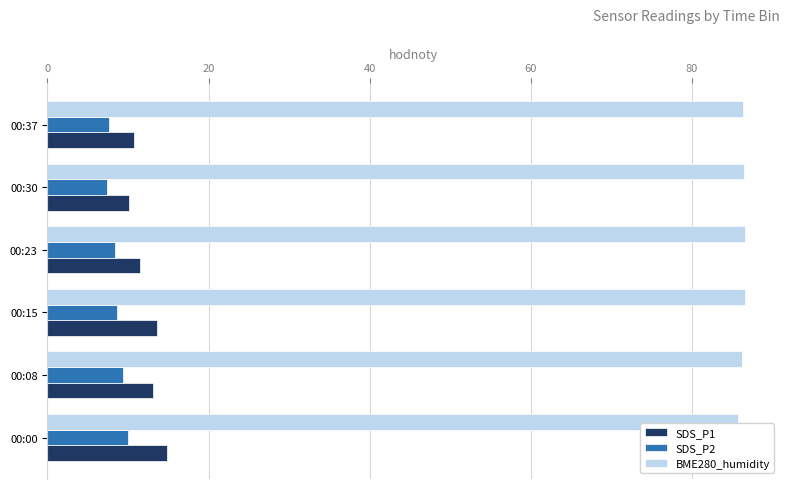

Rank the series at 00:00 from highest to lowest value.

BME280_humidity, SDS_P1, SDS_P2